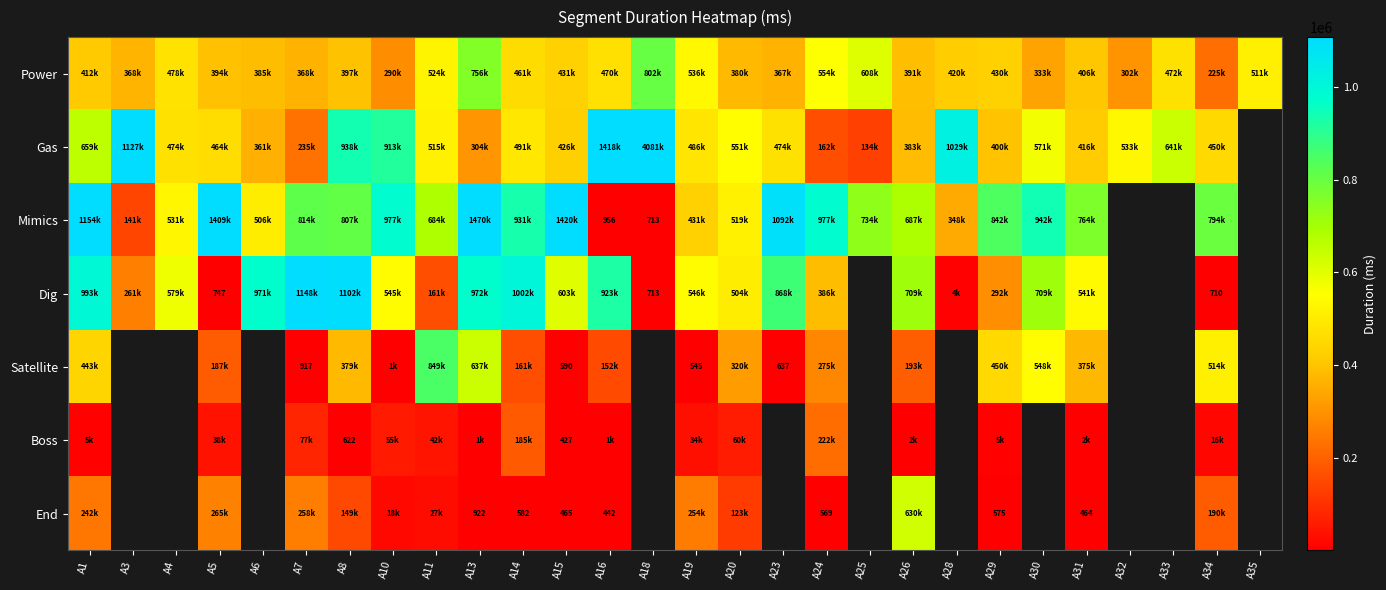

How many distinct data groups are displayed?

7